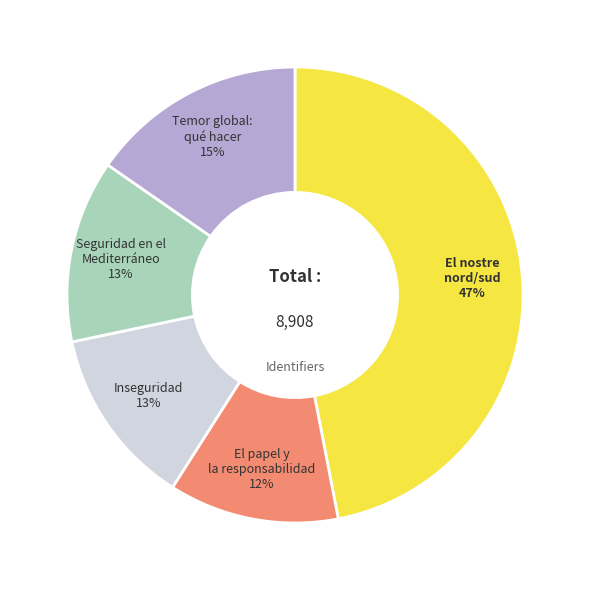

Combined, do Seguridad en el Mediterráneo and Temor global: qué hacer account for over 50%?

No